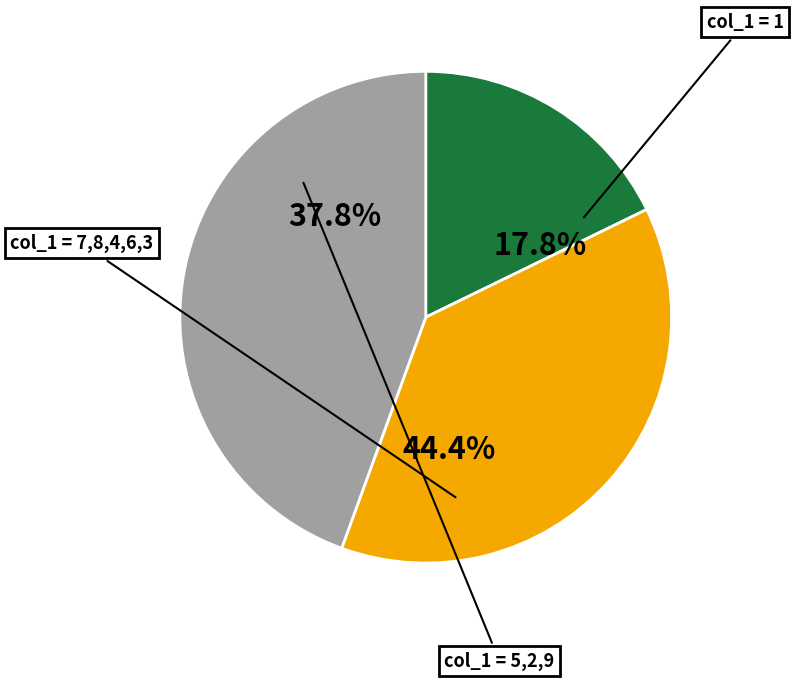

Approximately how many times larger is the value at 9 compared to 8?

2.0